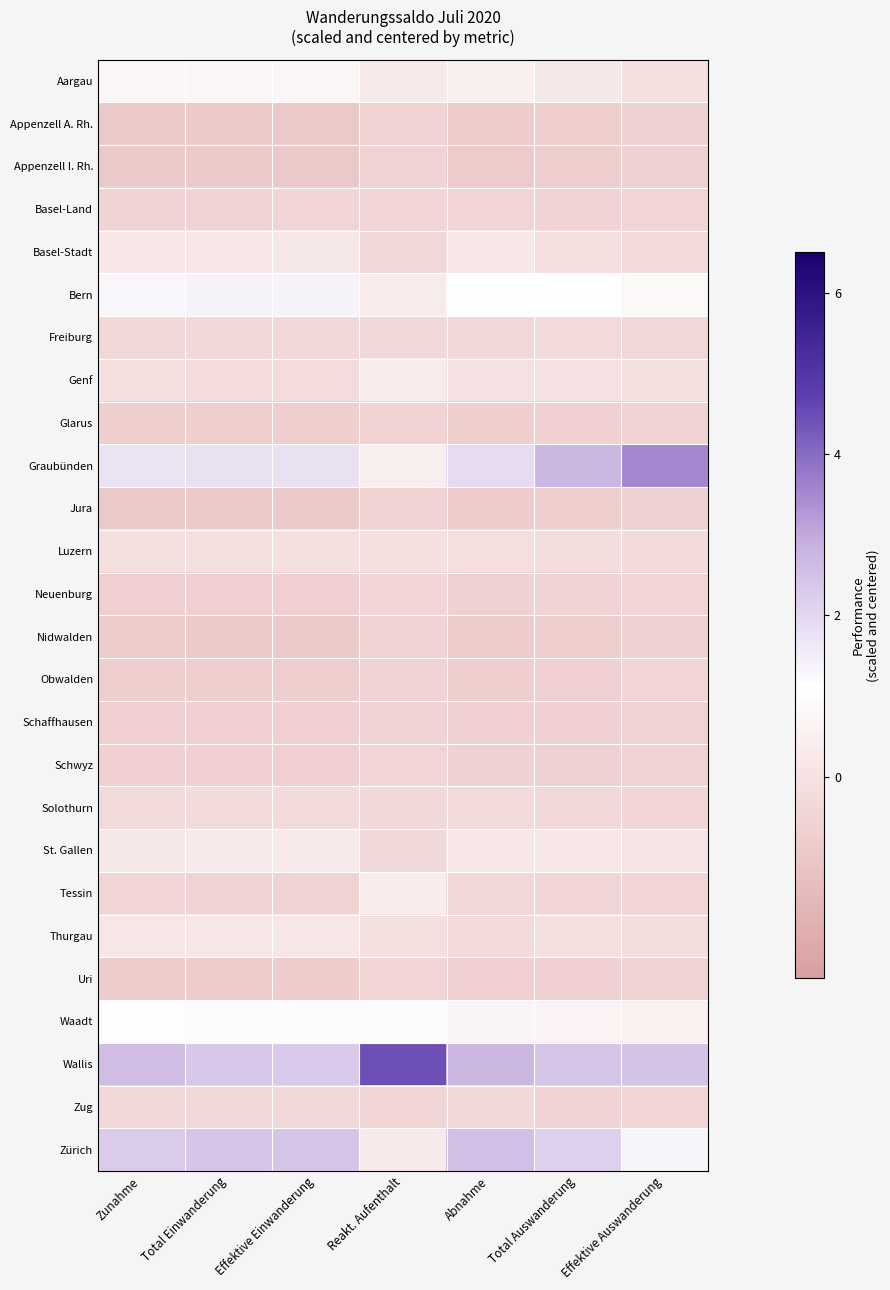

Which series has the largest total across all categories?

Wallis